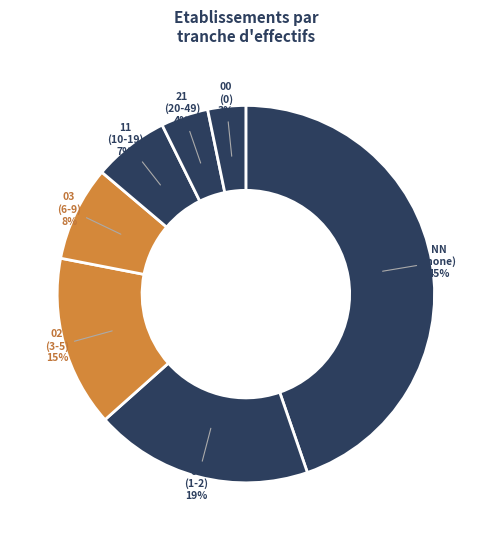

To the nearest percent, what portion does 21 represent?

4%